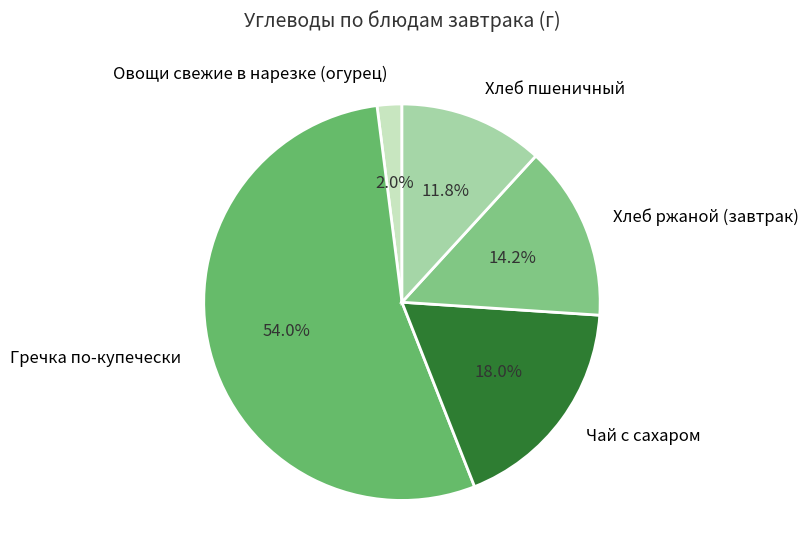

True or false: Чай с сахаром accounts for 32% of the total.

False